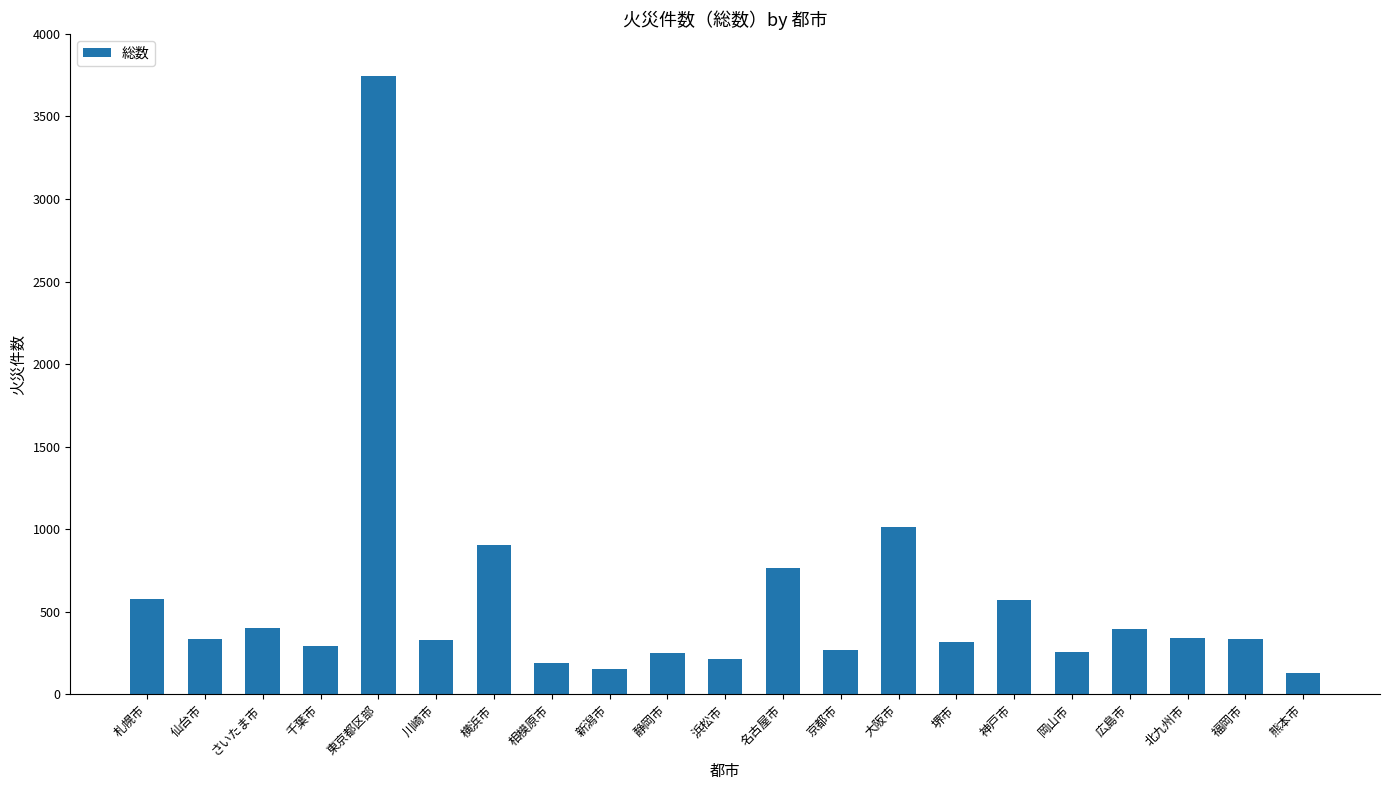

Read the value at 堺市.

319